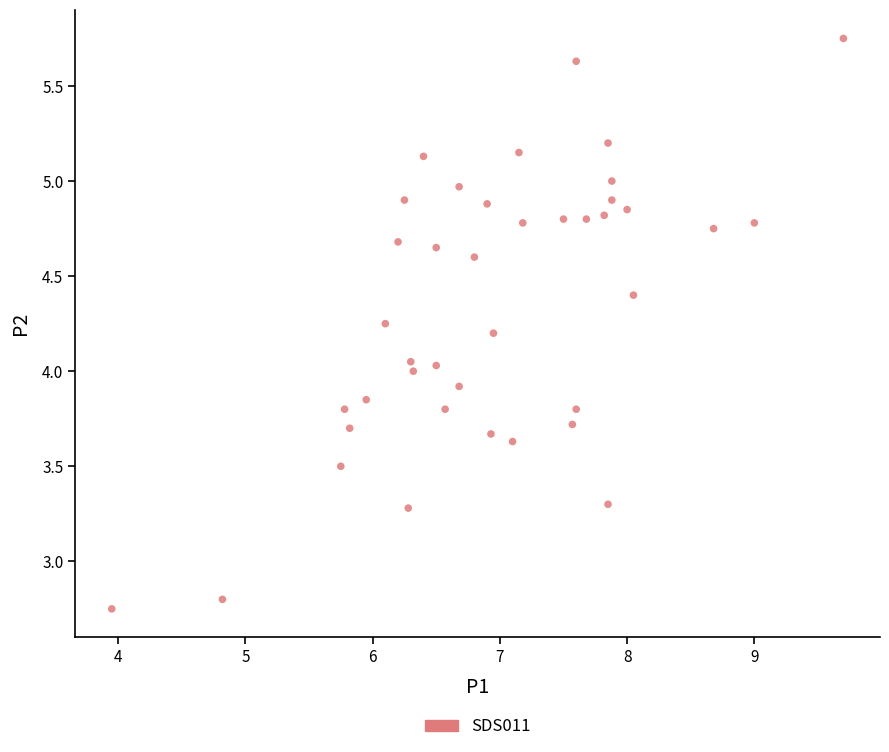

What is the range of X values (max minus min)?

5.7